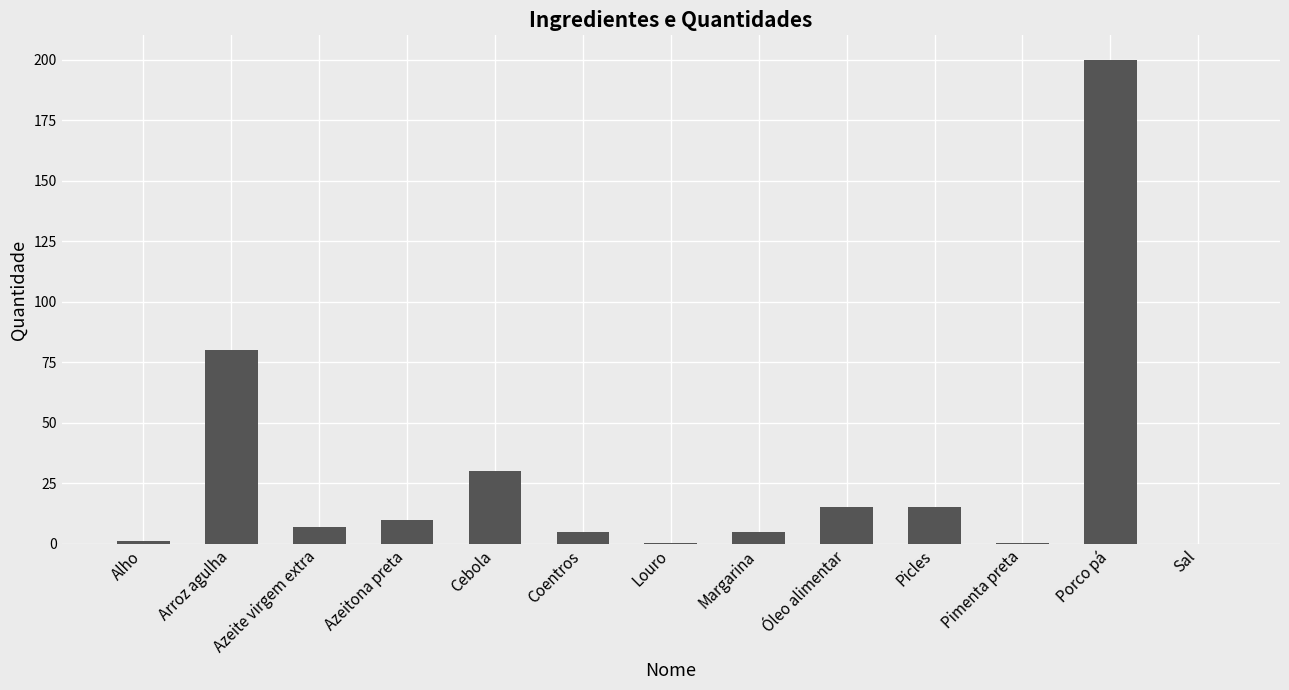

What is the greatest value displayed?

200.0